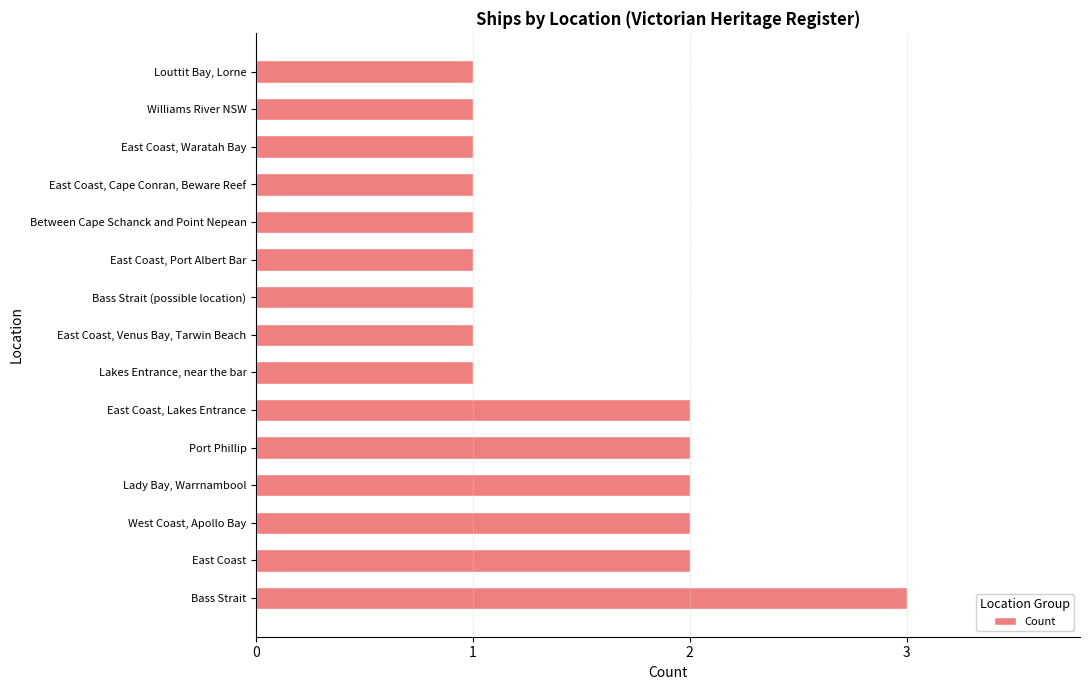

What is the average value?

1